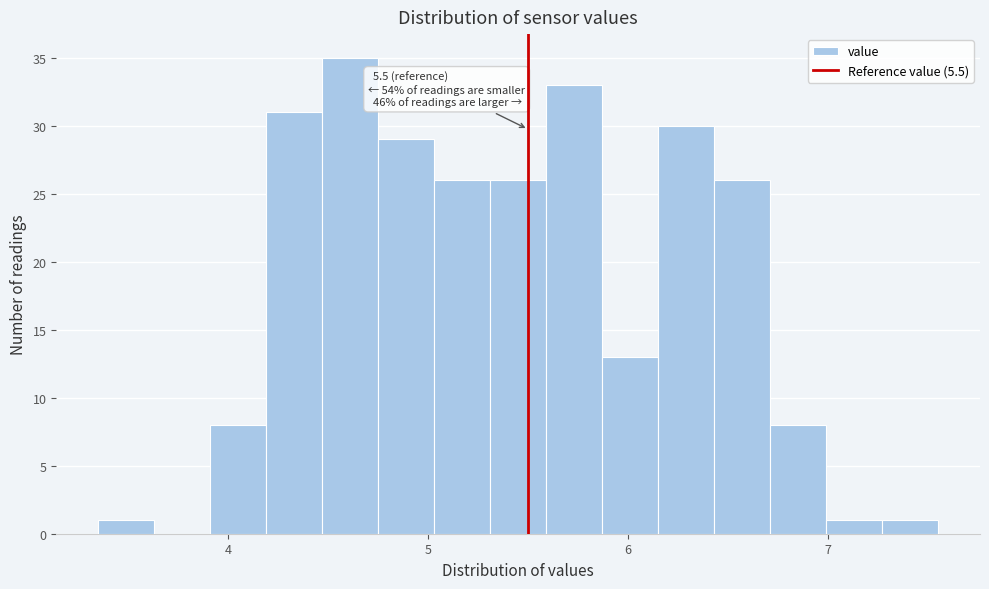

Read against the x-axis, roughly where is the centre of the tallest bar?

4.6